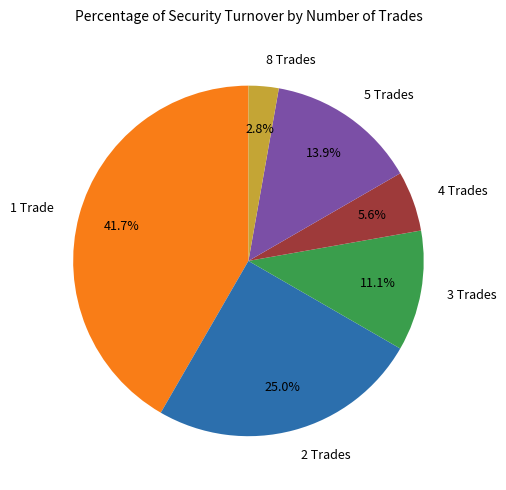

To the nearest percent, what is the average slice percentage?

17%